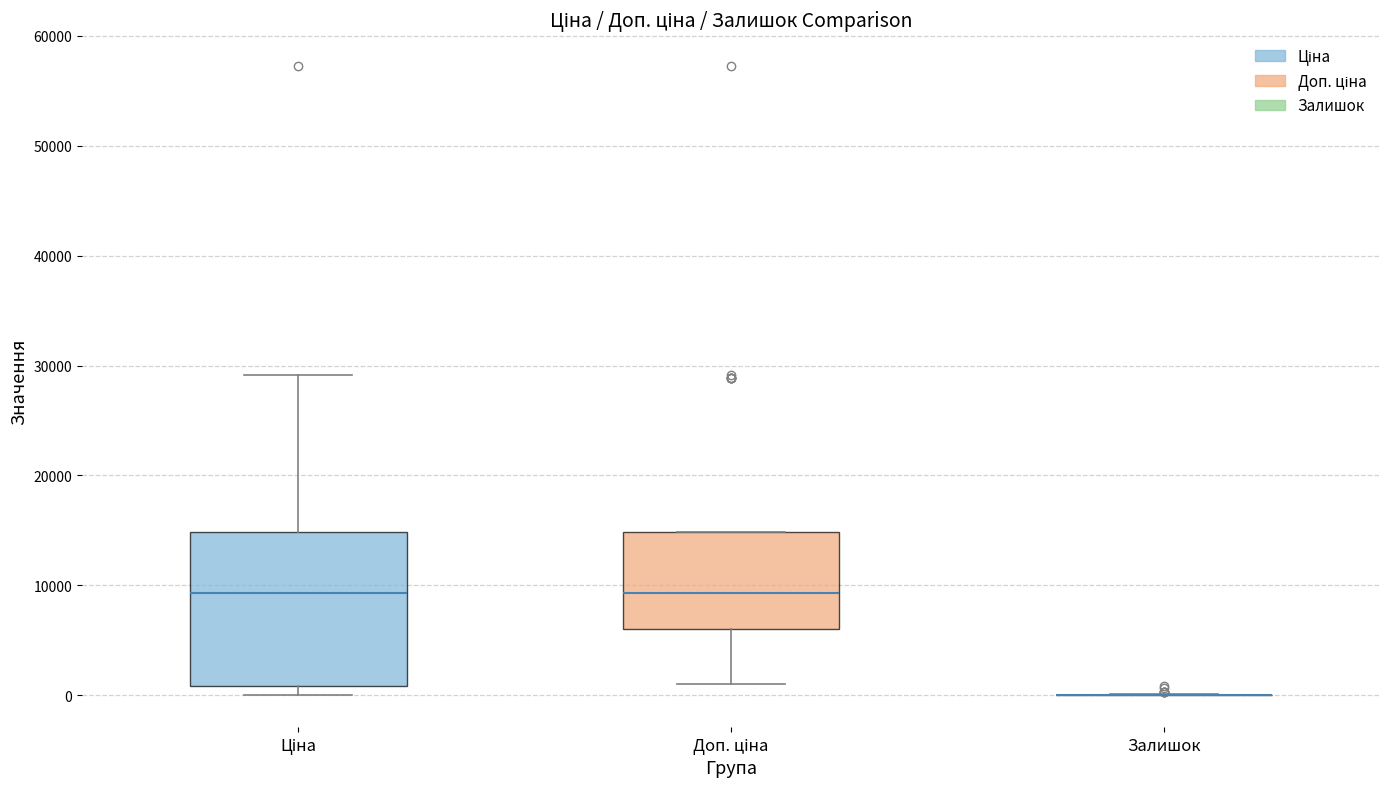

Reading left to right, read every box against the y-axis: the position of its median line, the range the box covers, and the ends of its whiskers. The values are not printed on the chart, so give them approximately, as read against the axis.

Ціна: median 9000, box 1000 to 15000, whiskers 0 to 29000
Доп. ціна: median 9000, box 6000 to 15000, whiskers 1000 to 15000
Залишок: box collapsed to a line at 0, whiskers 0 to 0